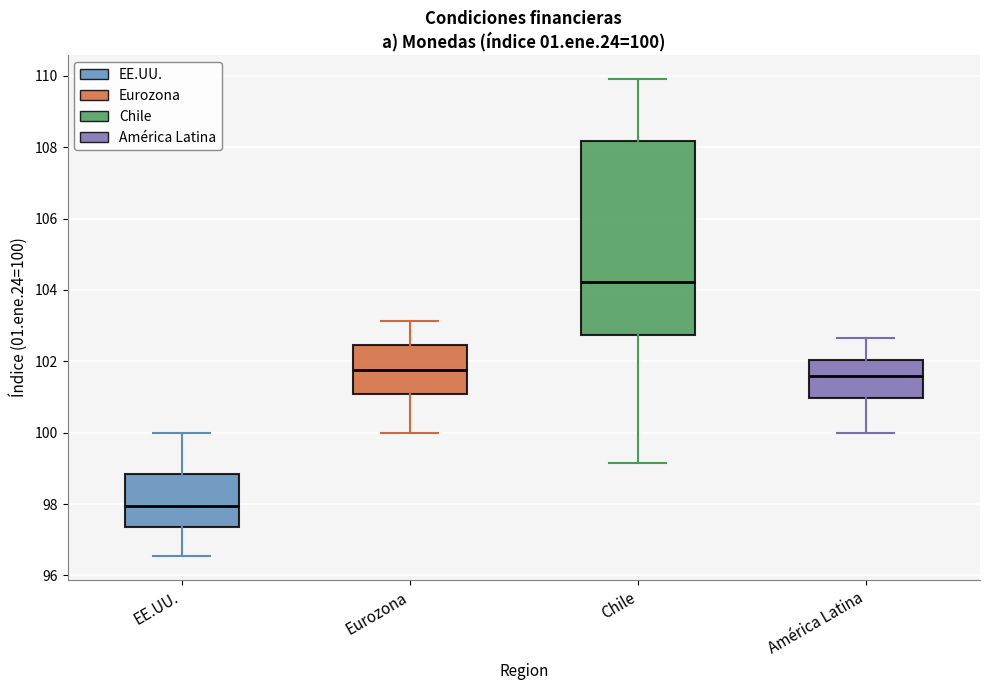

Which box has the lowest median line?

EE.UU.